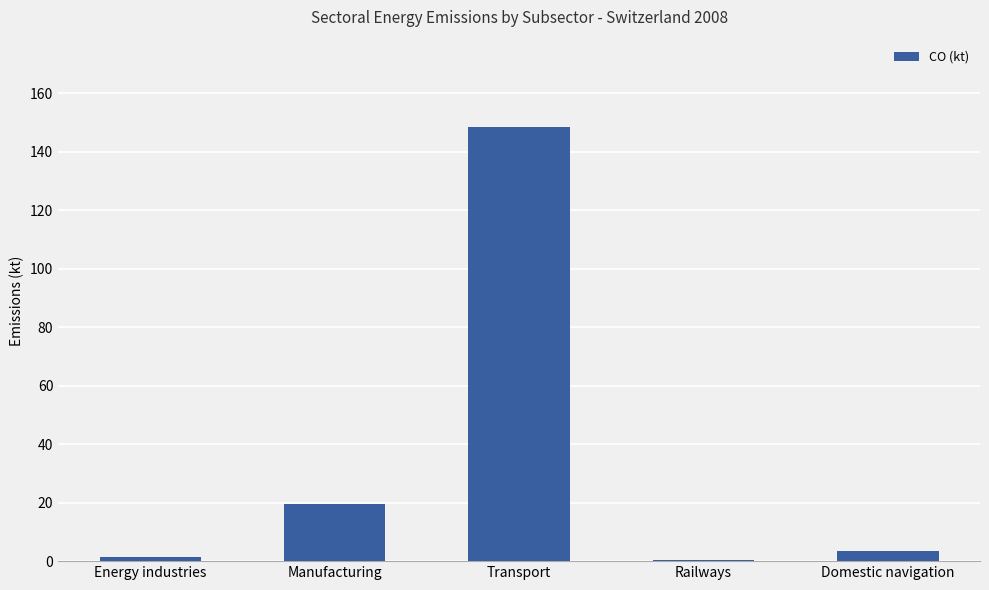

The value at Transport is 148.7. True or false?

True